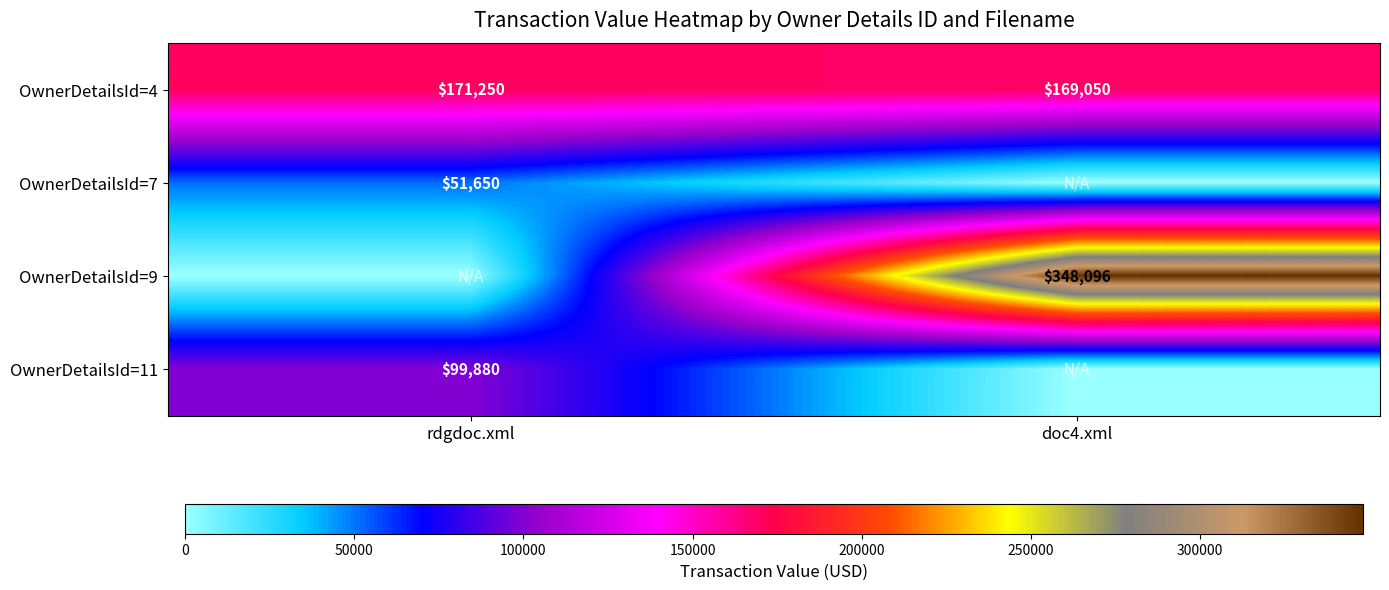

How many values in the OwnerDetailsId=4 series are below 171250?

1